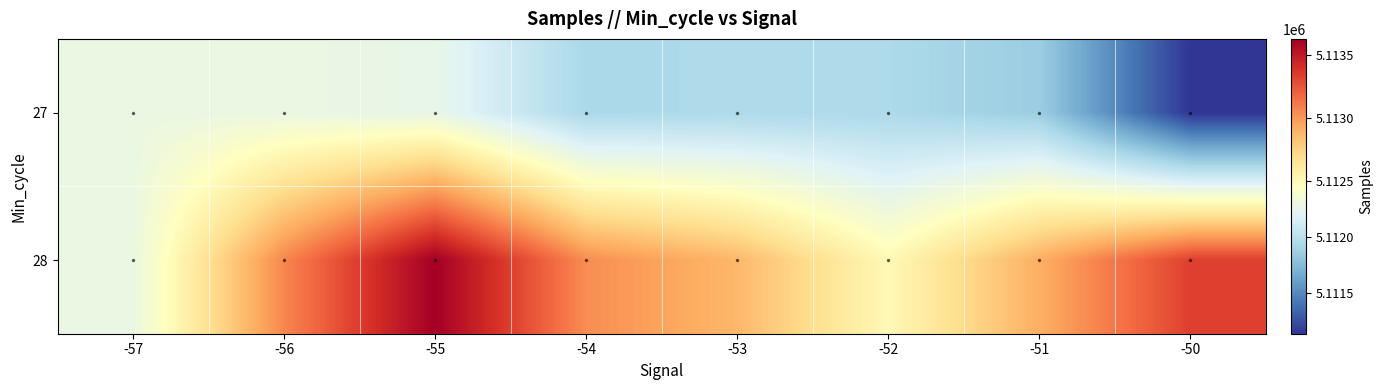

Rank the series at -57 from lowest to highest value.

27, 28